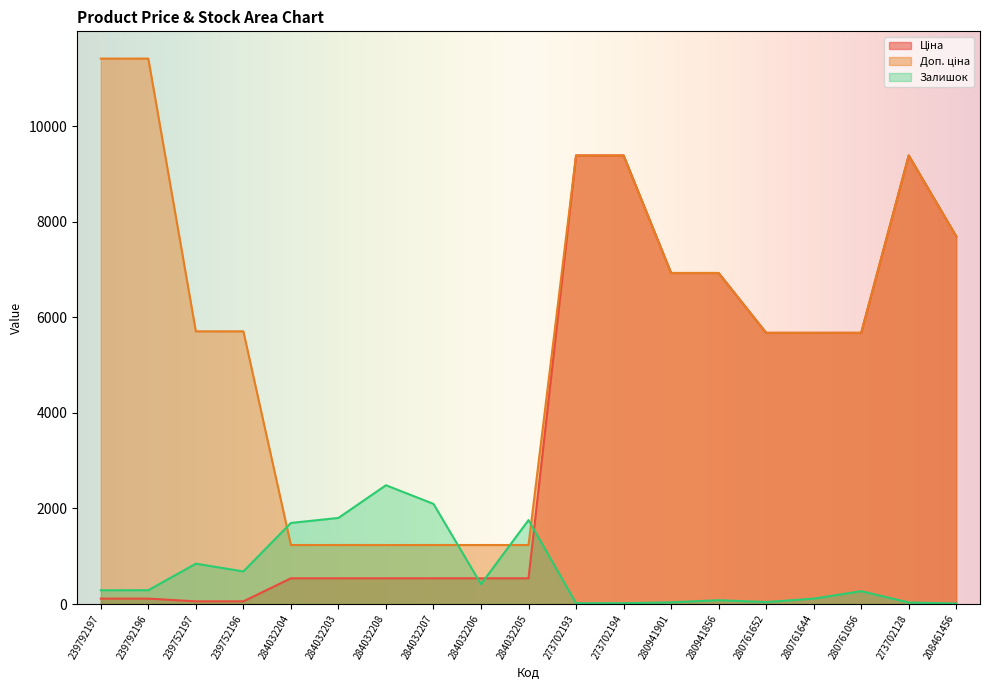

True or false: Ціна and Доп. ціна intersect in this chart.

False